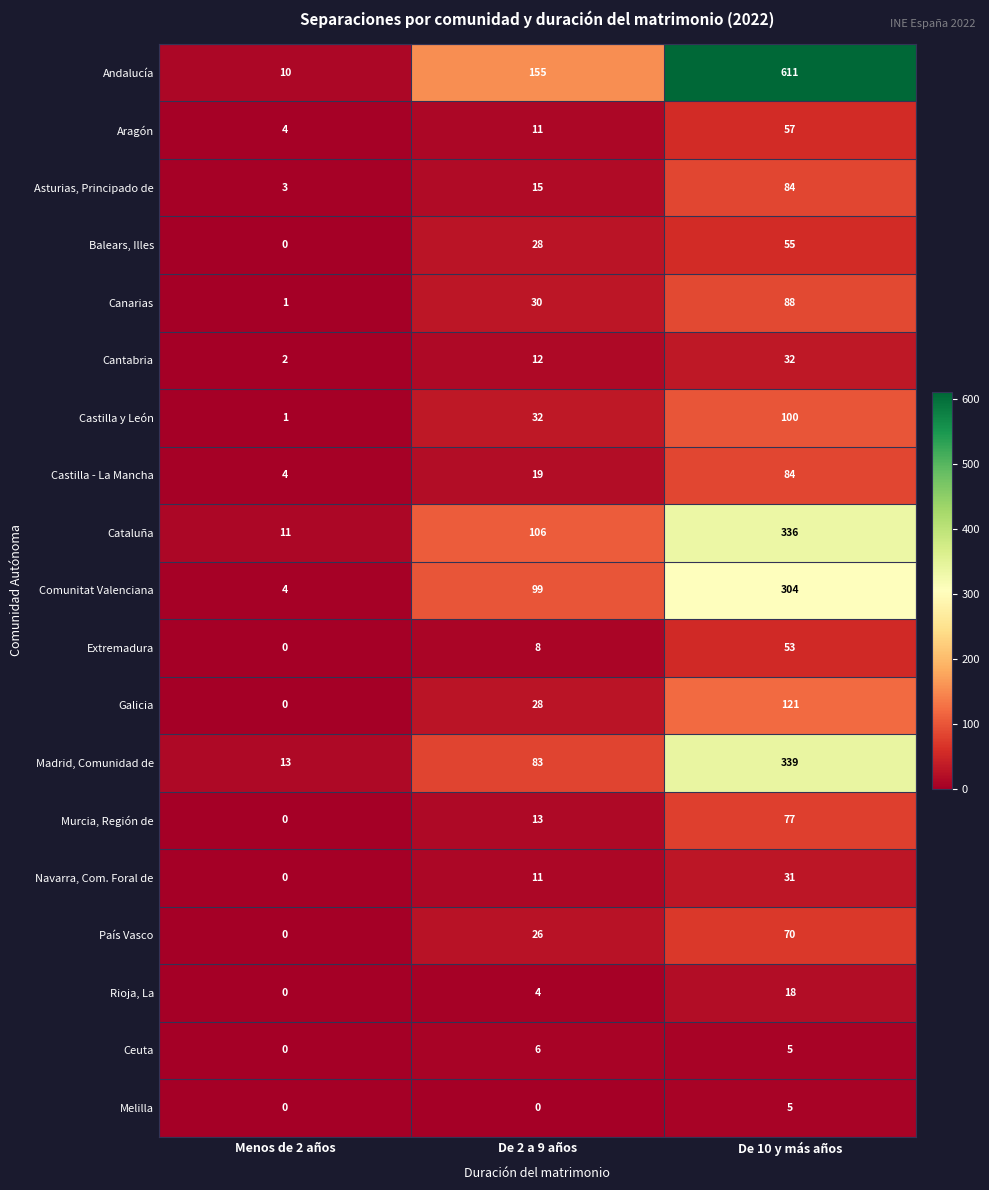

What is the greatest value displayed?

611